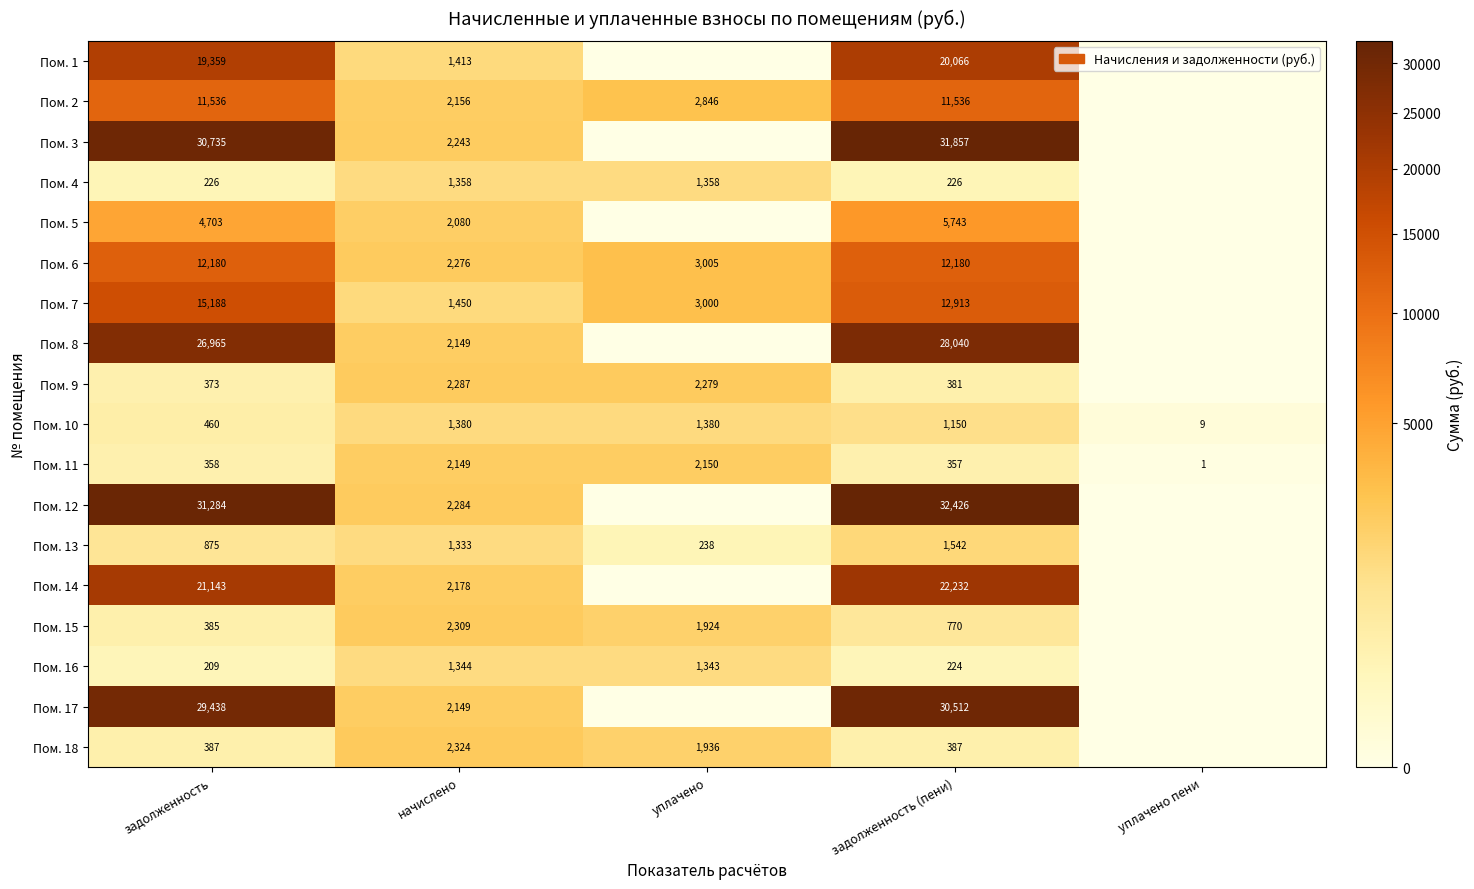

At which label does Пом. 10 reach its minimum?

уплачено пени